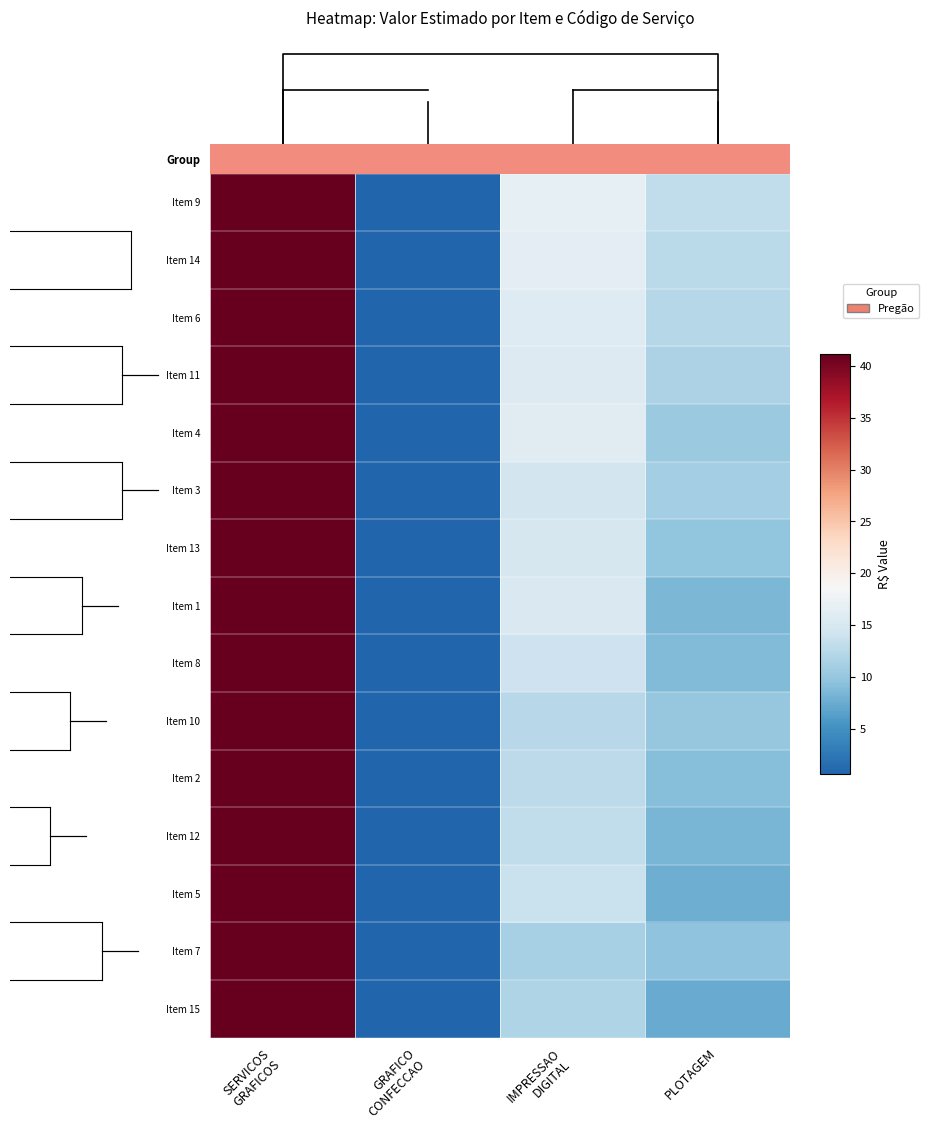

What is the difference between the second highest and second lowest values in the Item 12 series?

4.8